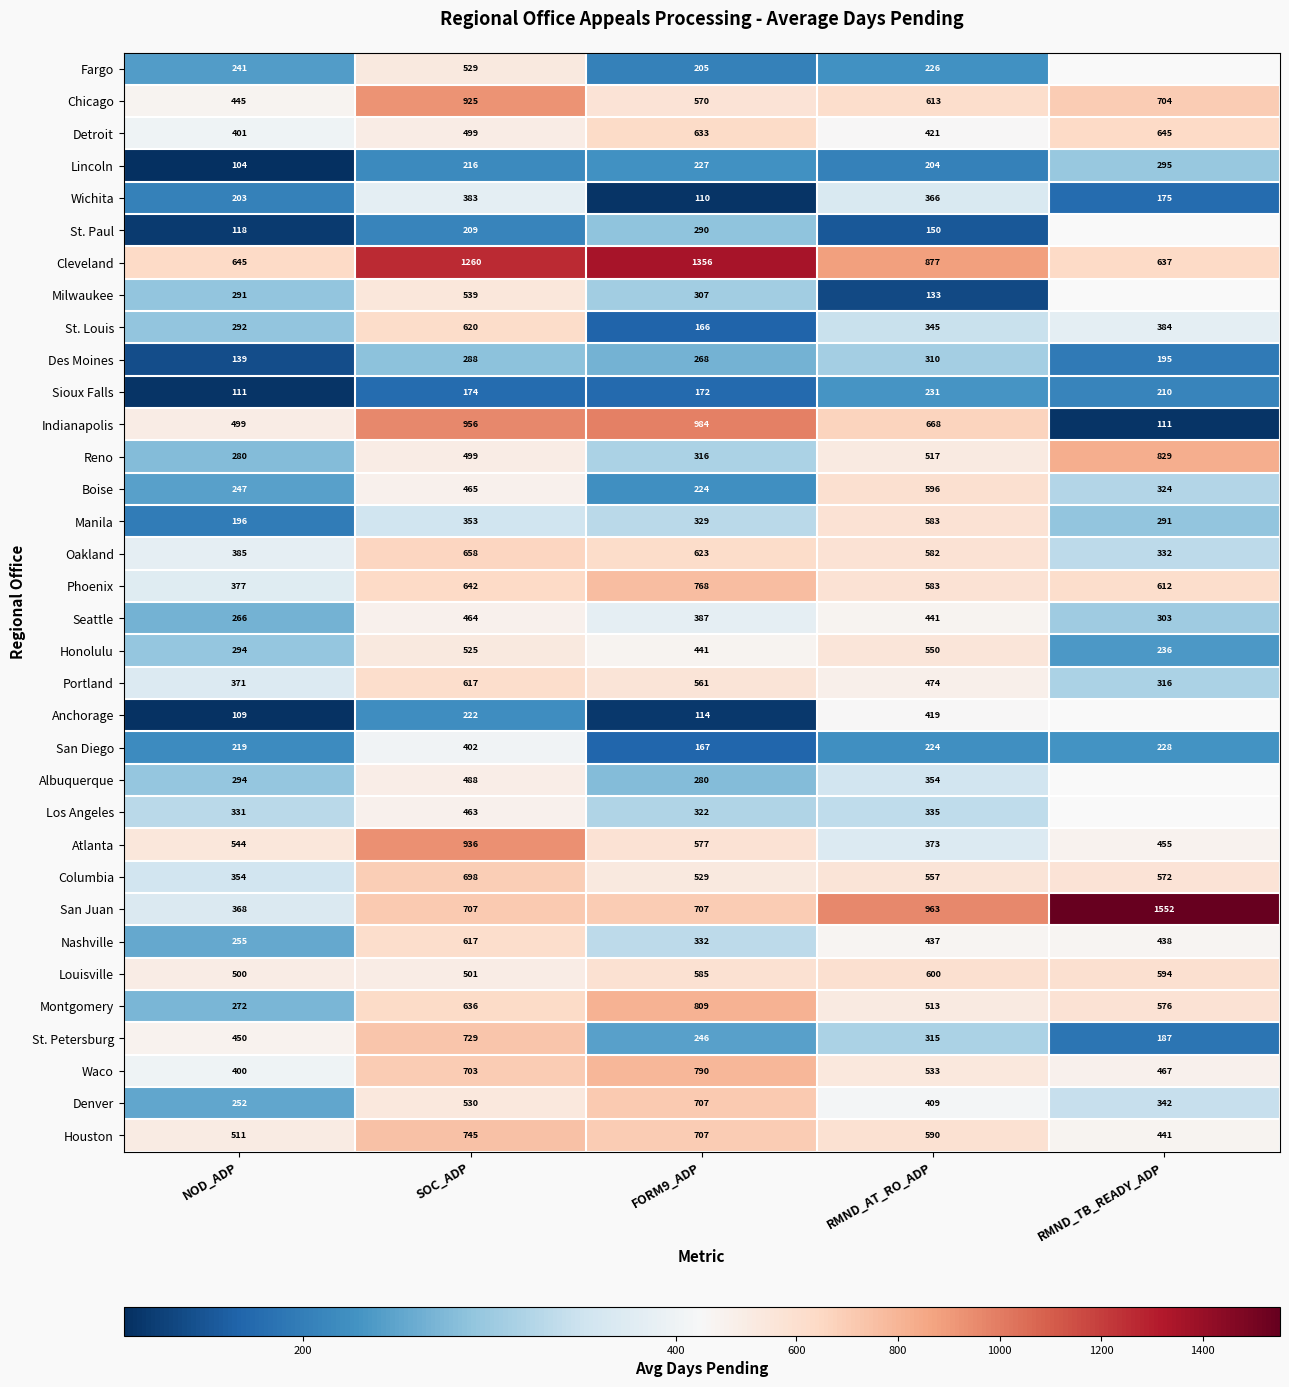

Between FORM9_ADP and RMND_AT_RO_ADP, which series saw the biggest shift?

Cleveland